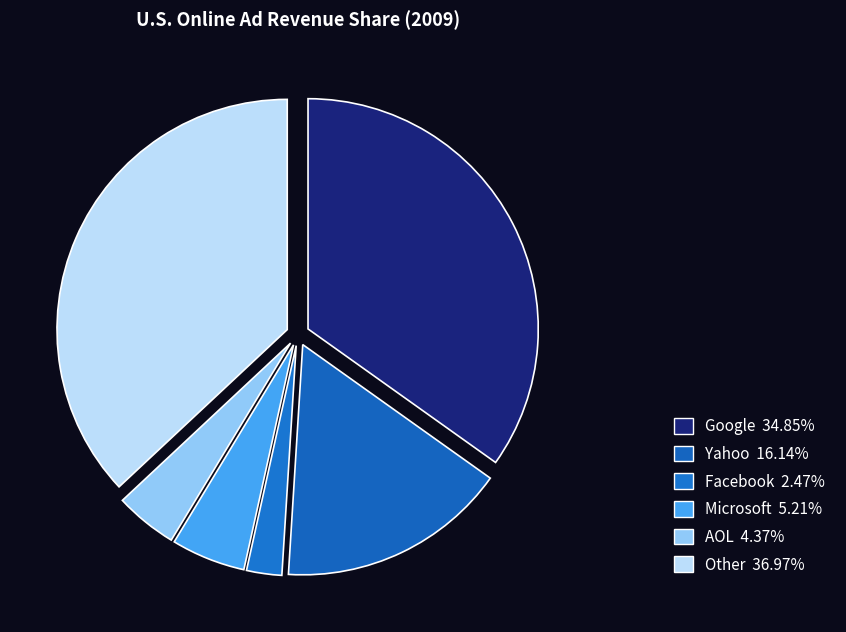

How many slices are in this pie chart?

6